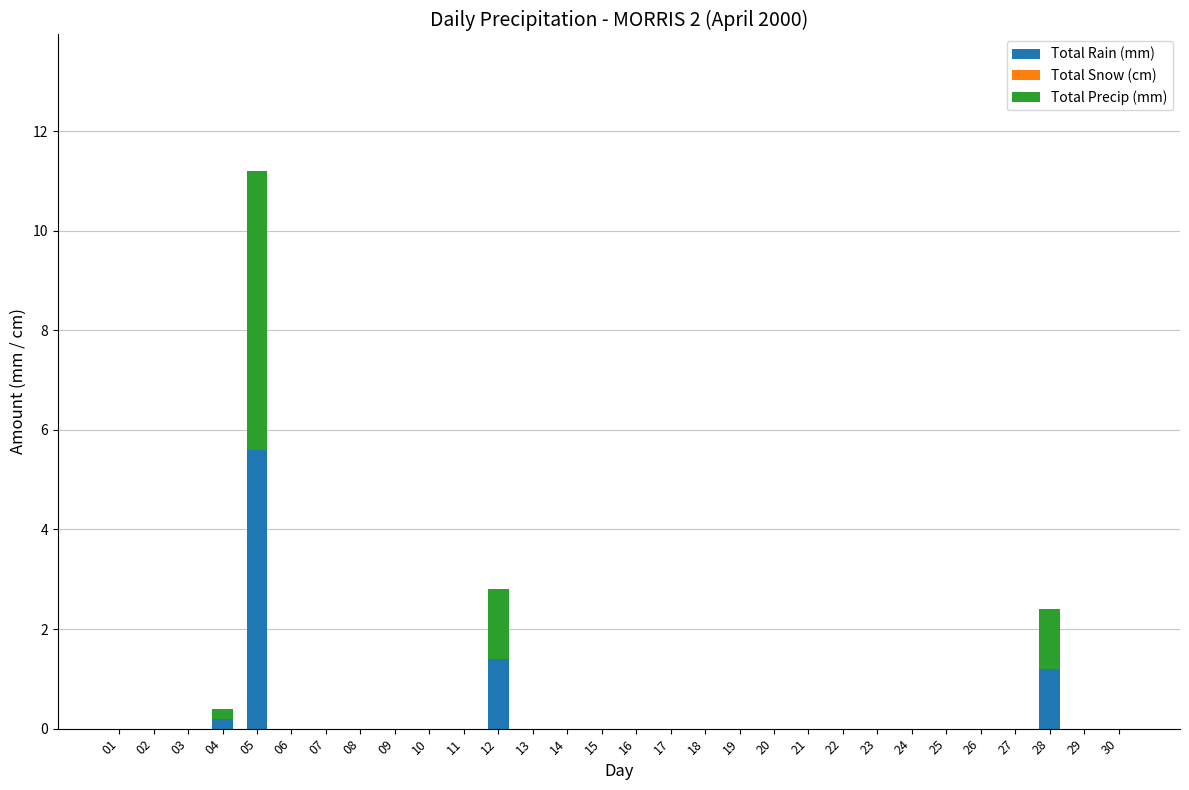

The value of Total Rain (mm) at 03 is -2.1. True or false?

False